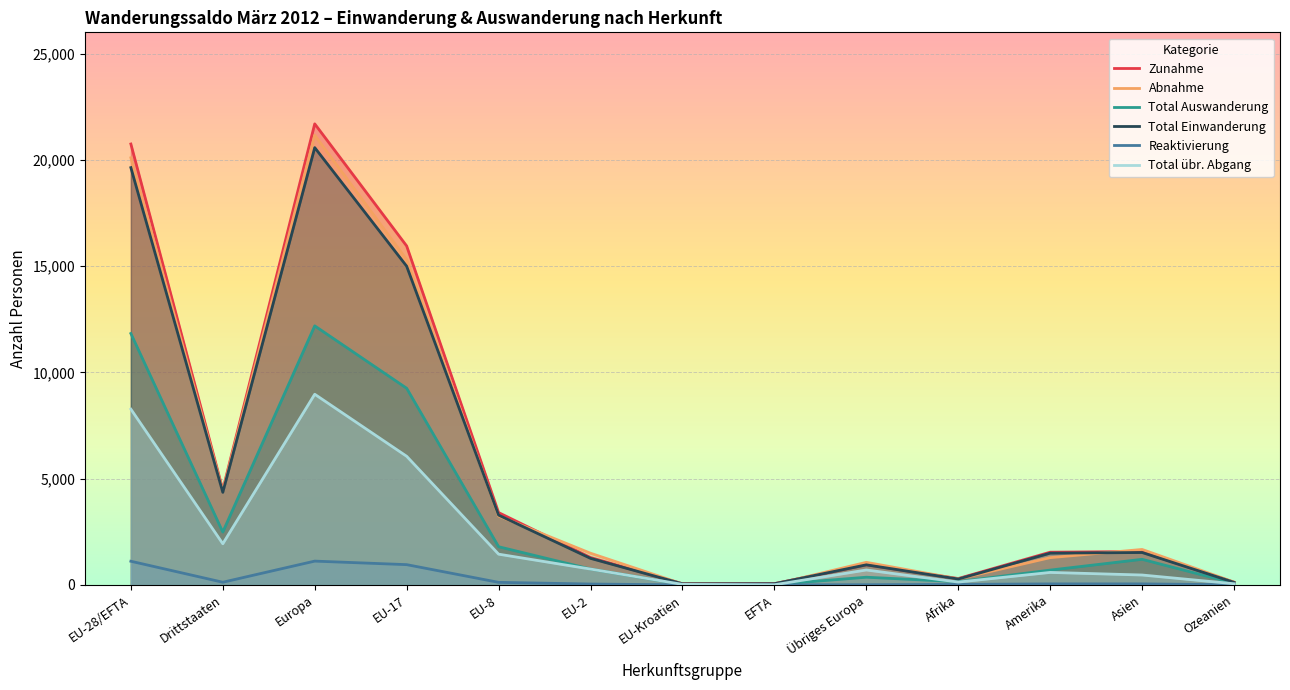

What is the difference between the highest and lowest values at Drittstaaten?

4355